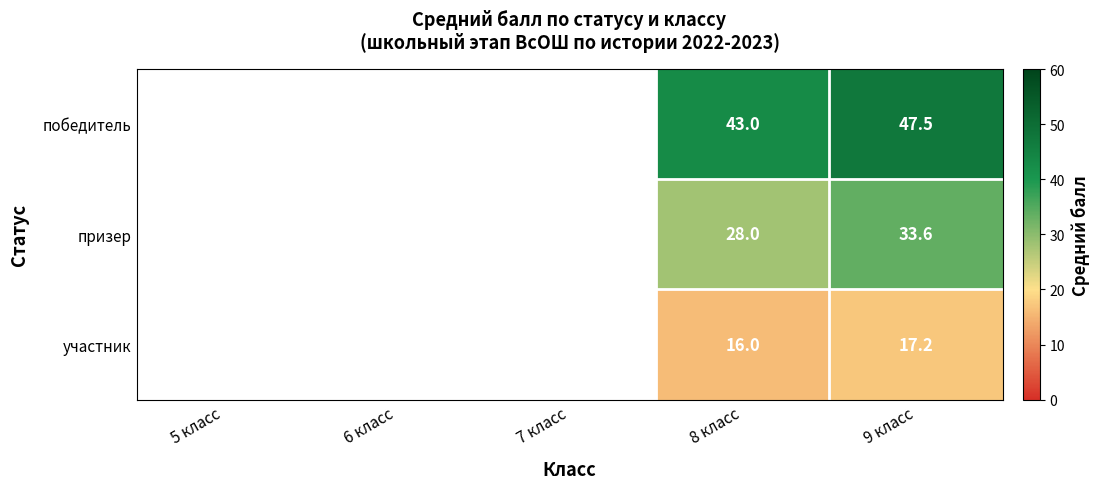

Is it true that победитель equals 47.5 at 9 класс?

True